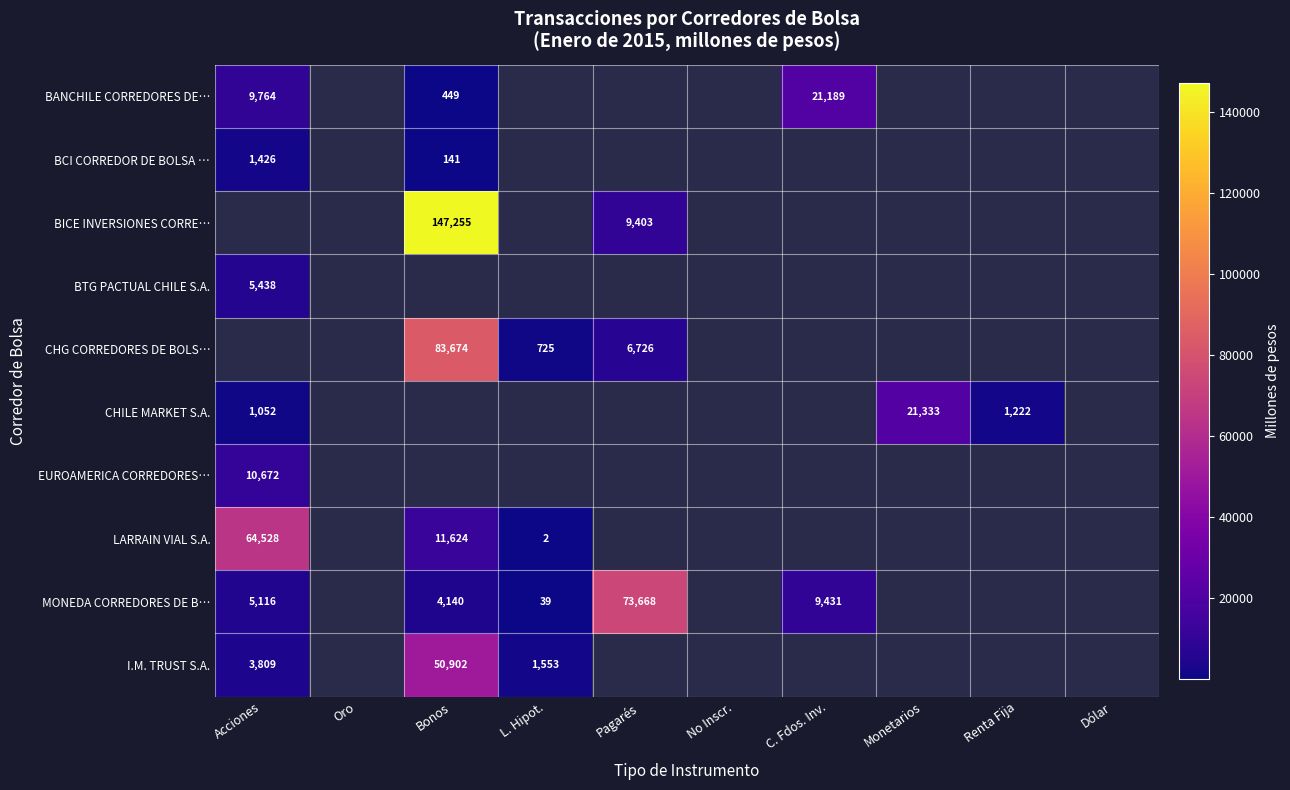

The BCI CORREDOR DE BOLSA … series shows 2181 at Acciones. True or false?

False